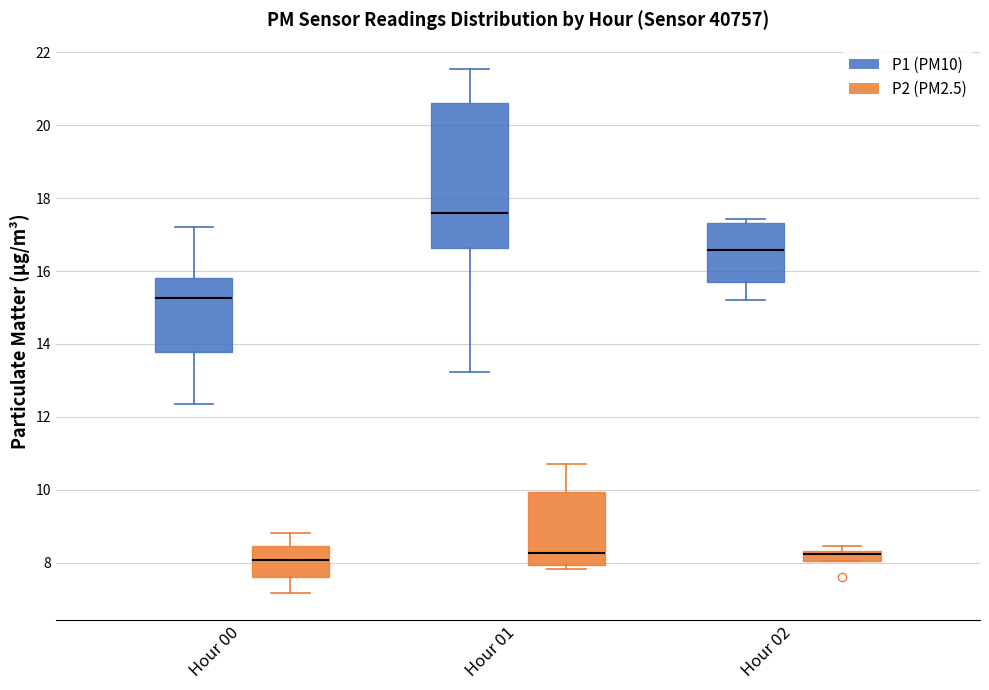

Which box is the tallest, from its lower edge to its upper edge?

Hour 01 (P1 (PM10))